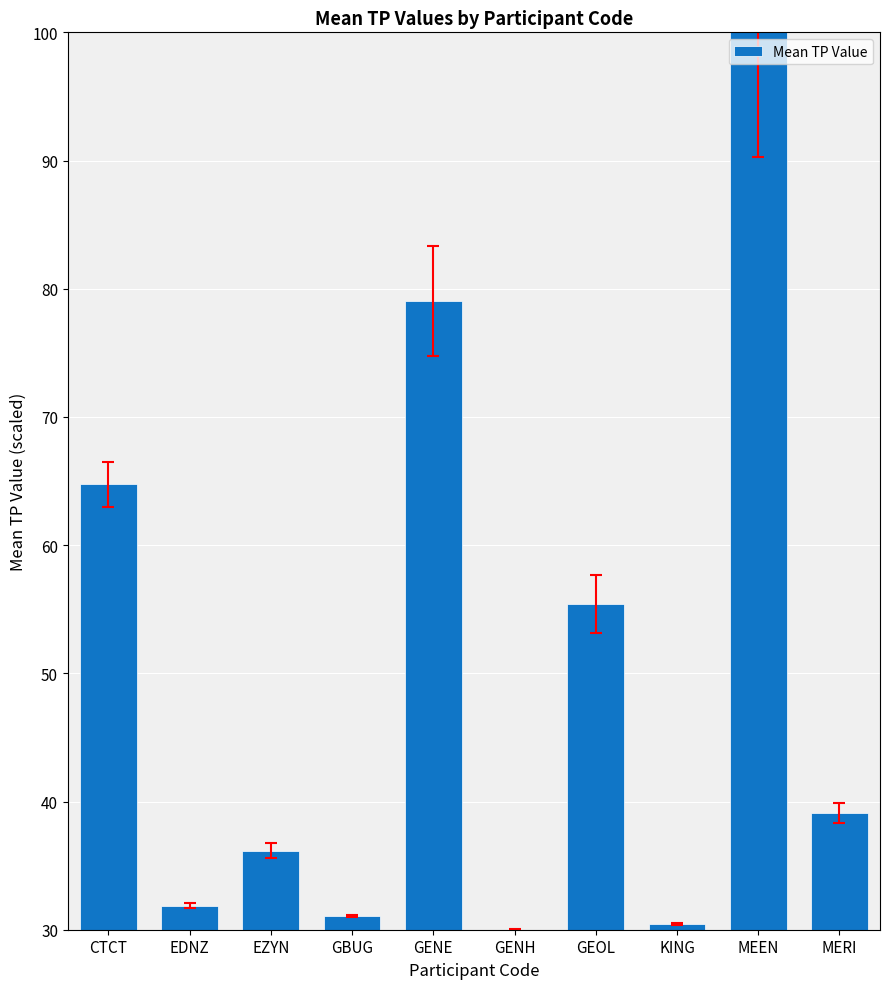

What is the maximum value shown in the chart?

100.0